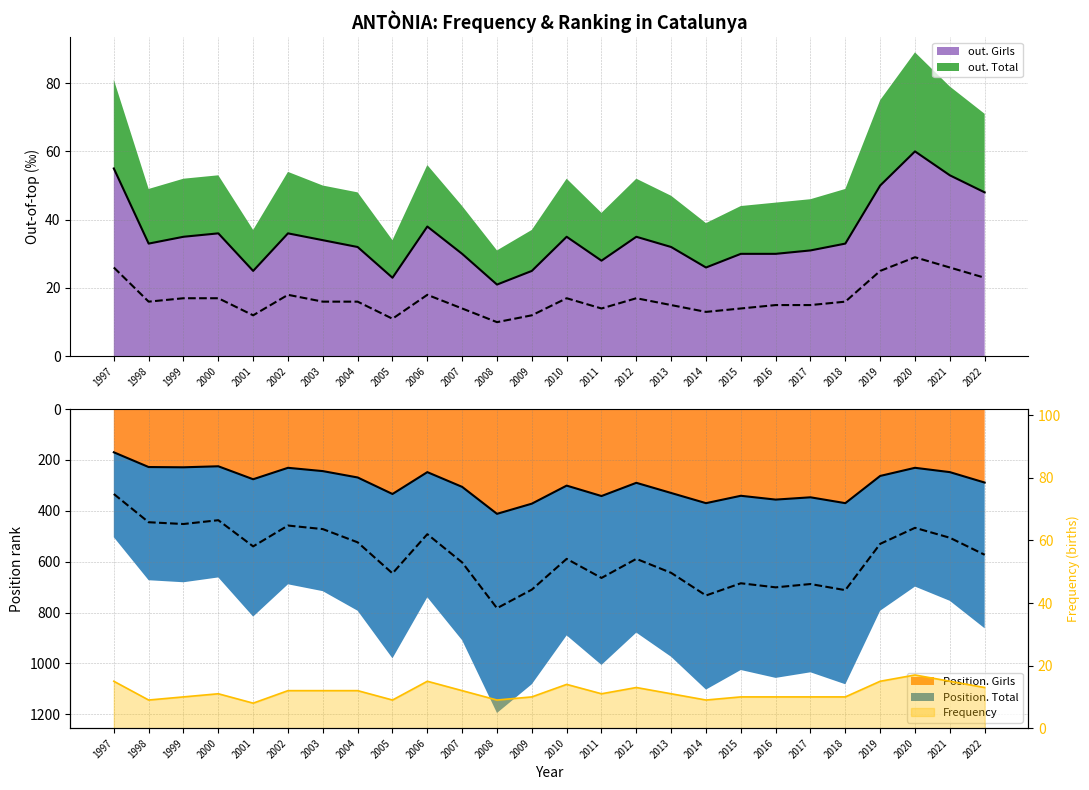

Is it true that out. Total equals 16 at 1998?

True